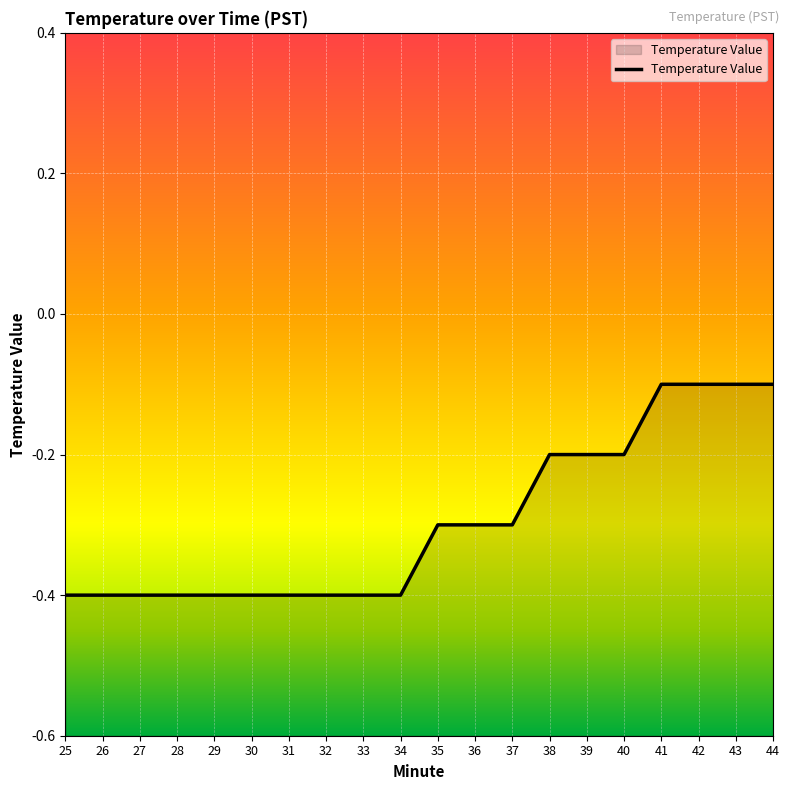

List the labels in order of value, largest first.

41, 42, 43, 44, 38, 39, 40, 35, 36, 37, 25, 26, 27, 28, 29, 30, 31, 32, 33, 34